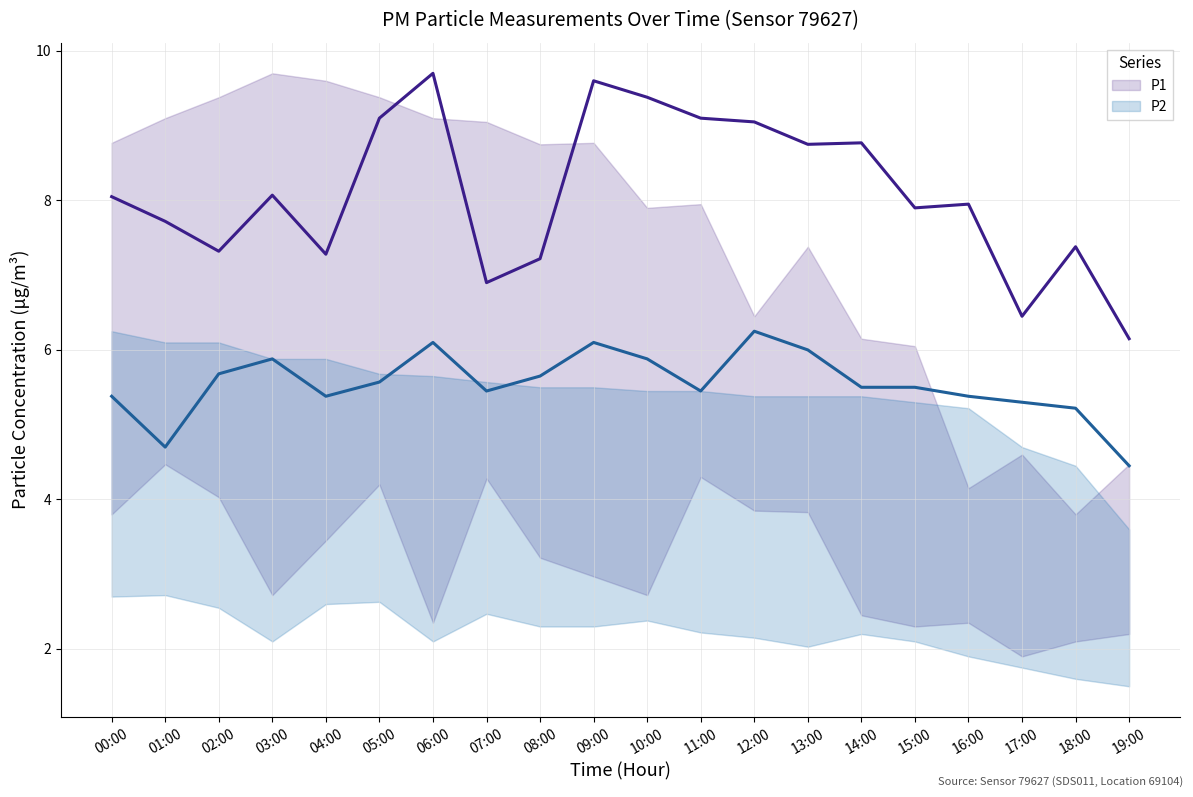

Is it true that P1 equals 7.7 at 01:00?

True